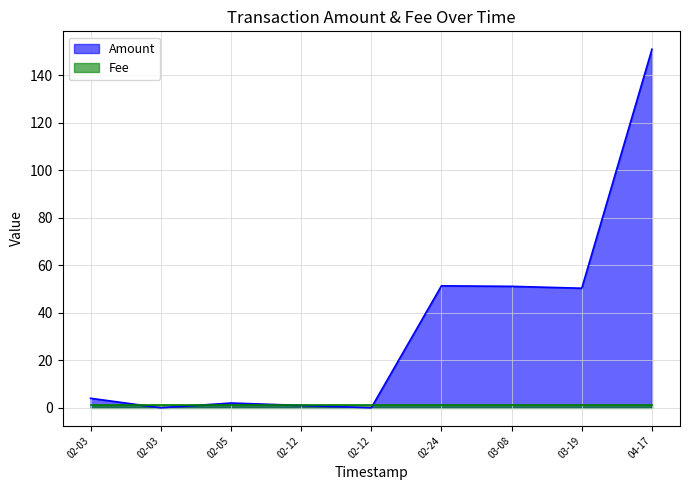

True or false: the data shows 2.9 at 02-05.

False